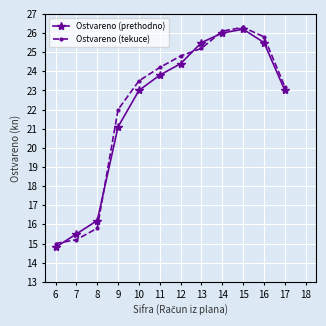

True or false: Ostvareno (prethodno) and Ostvareno (tekuce) intersect in this chart.

True